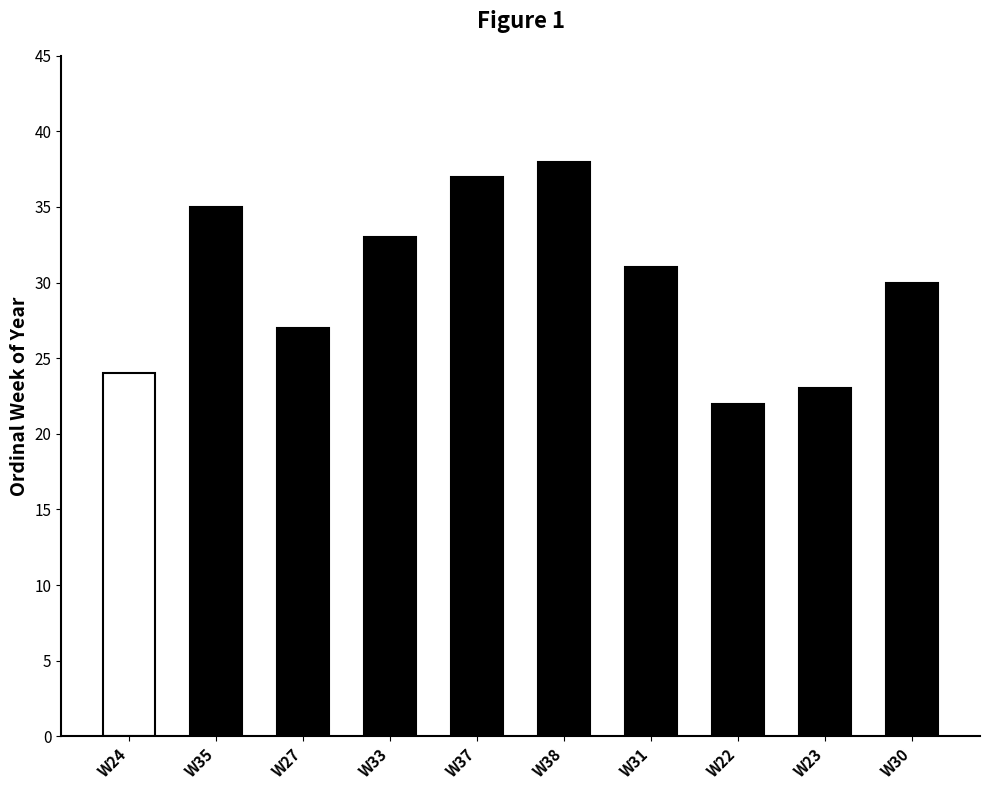

What is the label of the 8th bar from the left?

W22